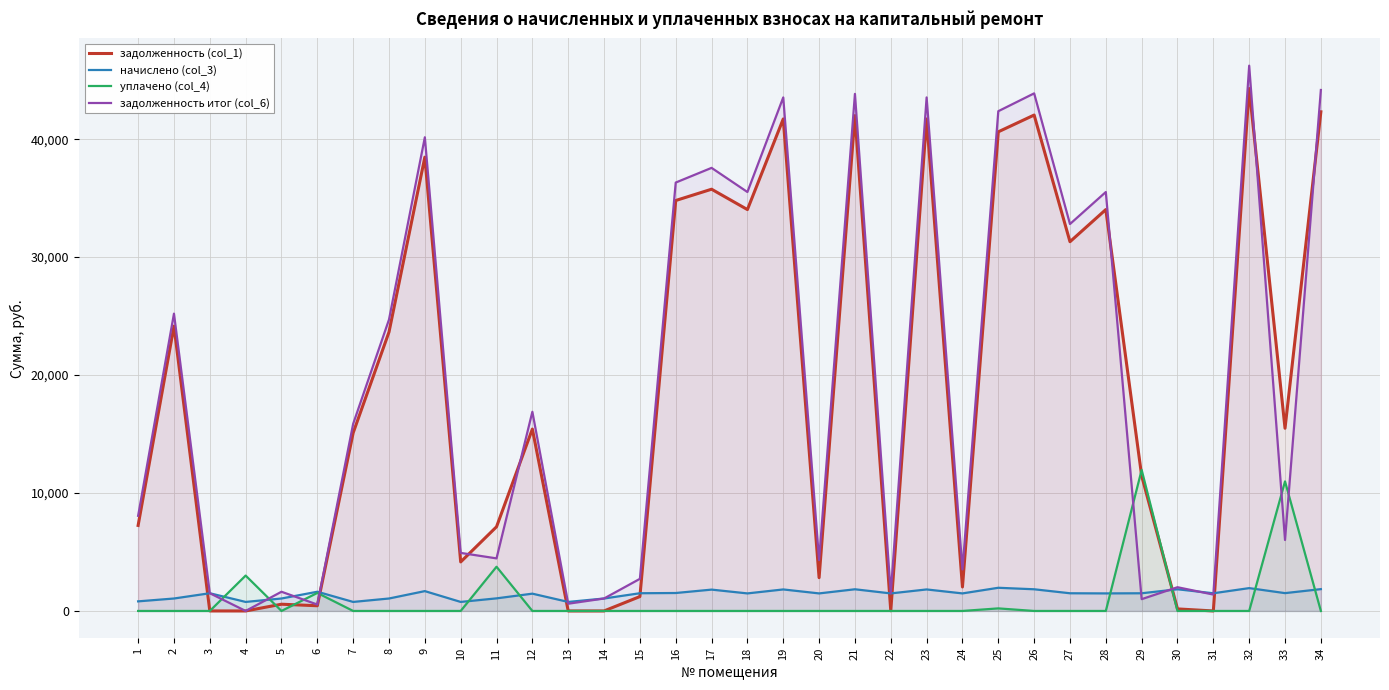

How many interior local peaks does the задолженность (col_1) series have?

11